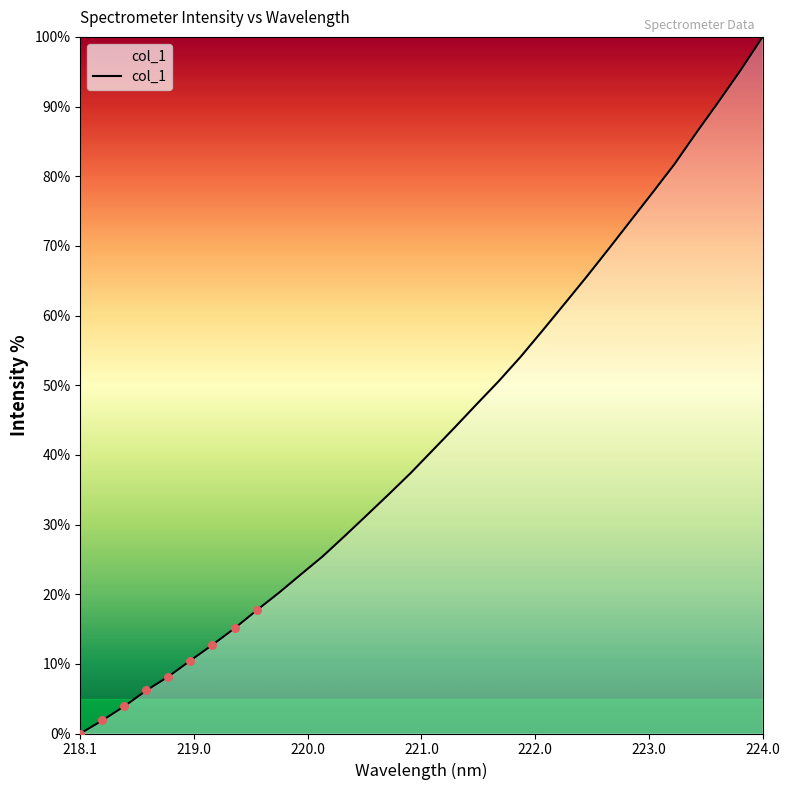

What is the difference between the maximum and minimum values?

100.0